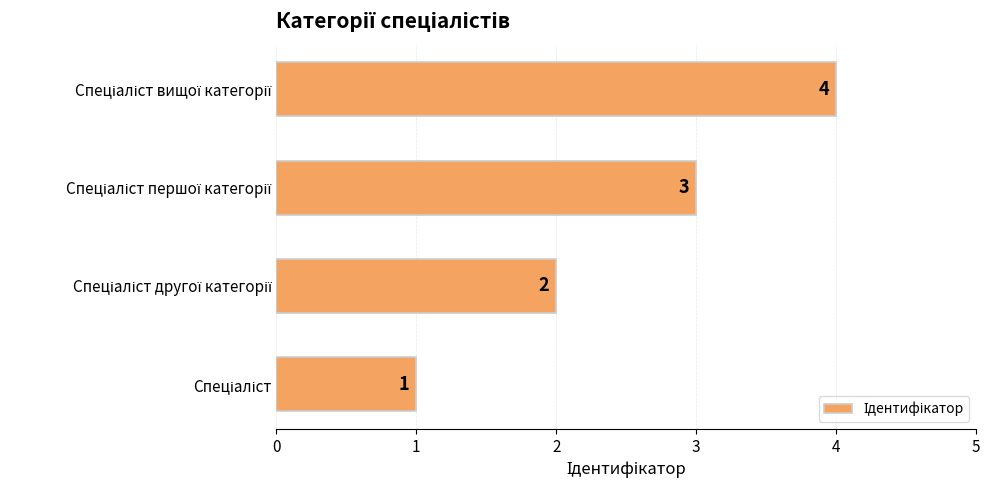

Count the values in the range 2 to 4.

3